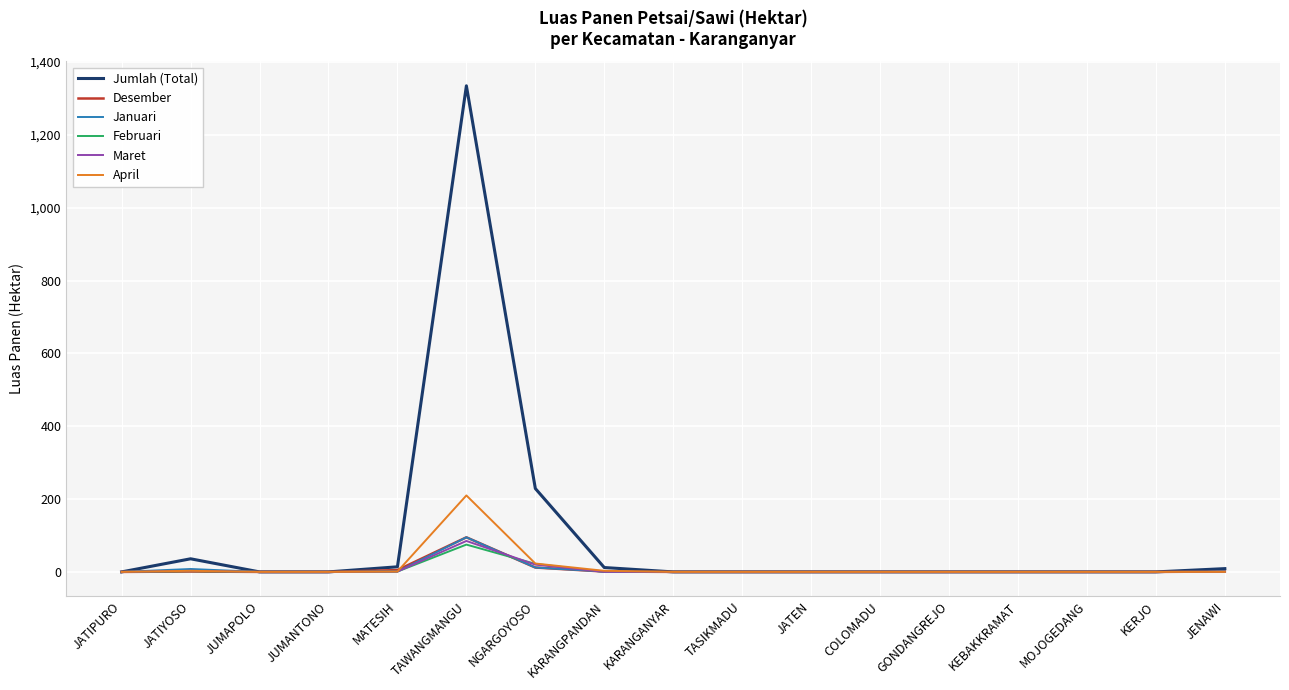

The Jumlah (Total) series shows 0 at JATEN. True or false?

True